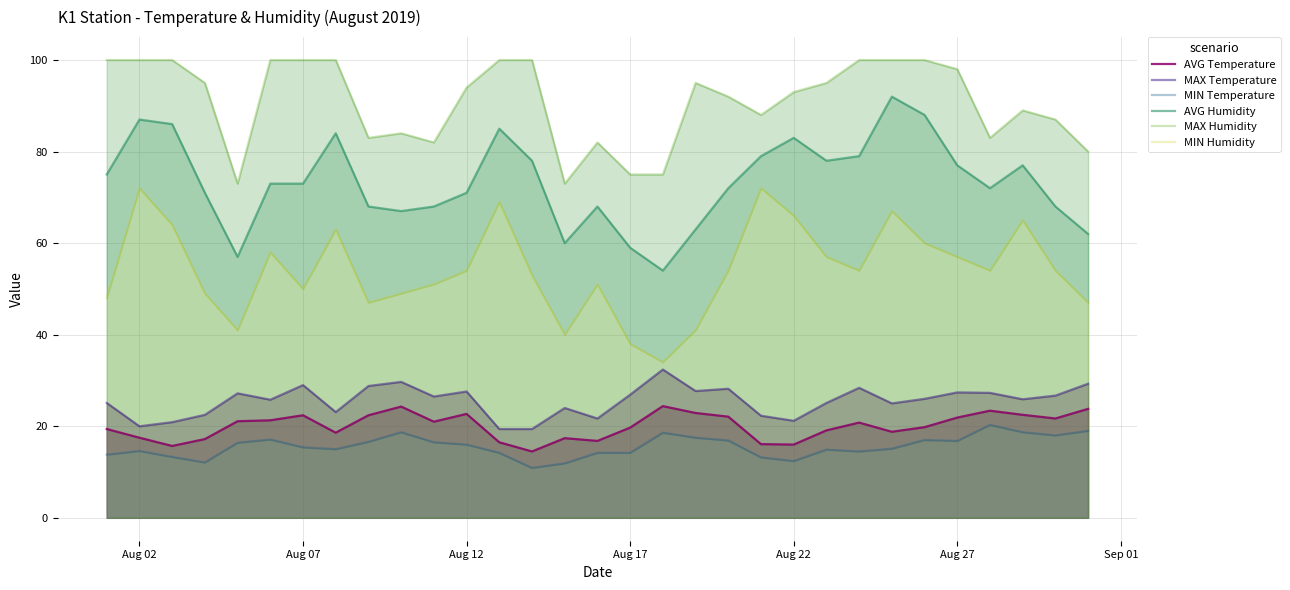

Which series has the largest total across all categories?

MAX Humidity